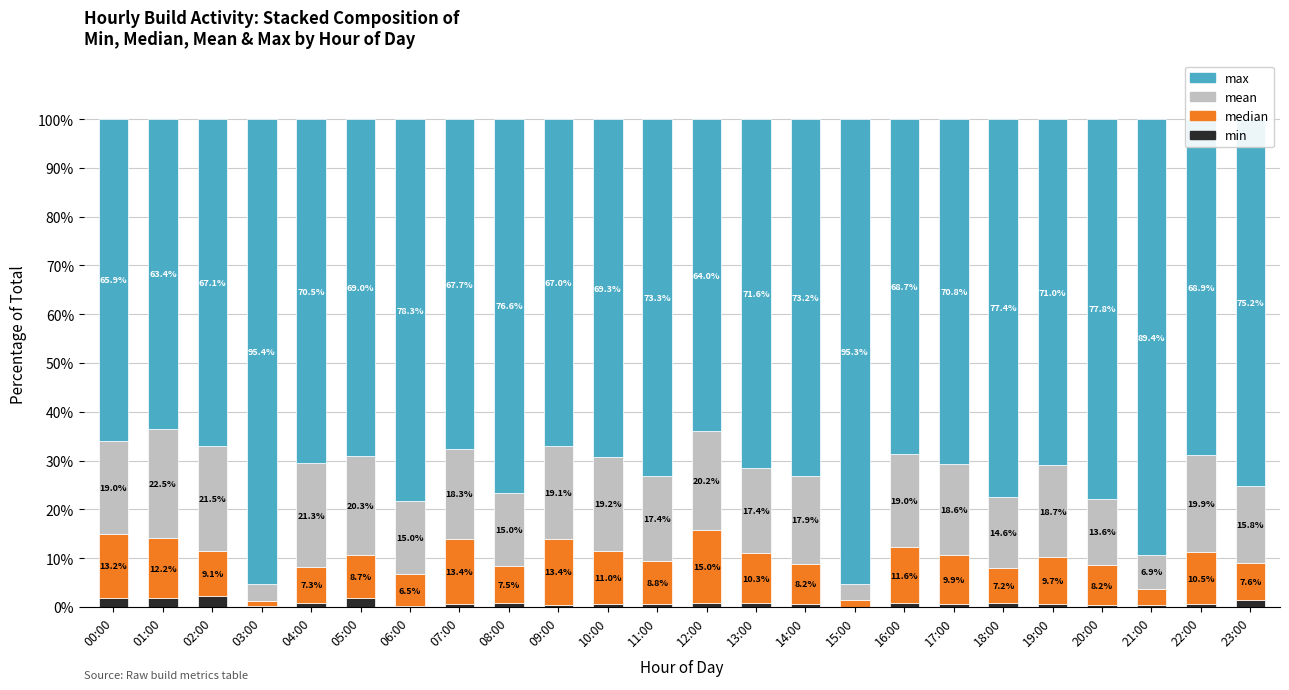

At how many categories does at least one series exceed 41?

24